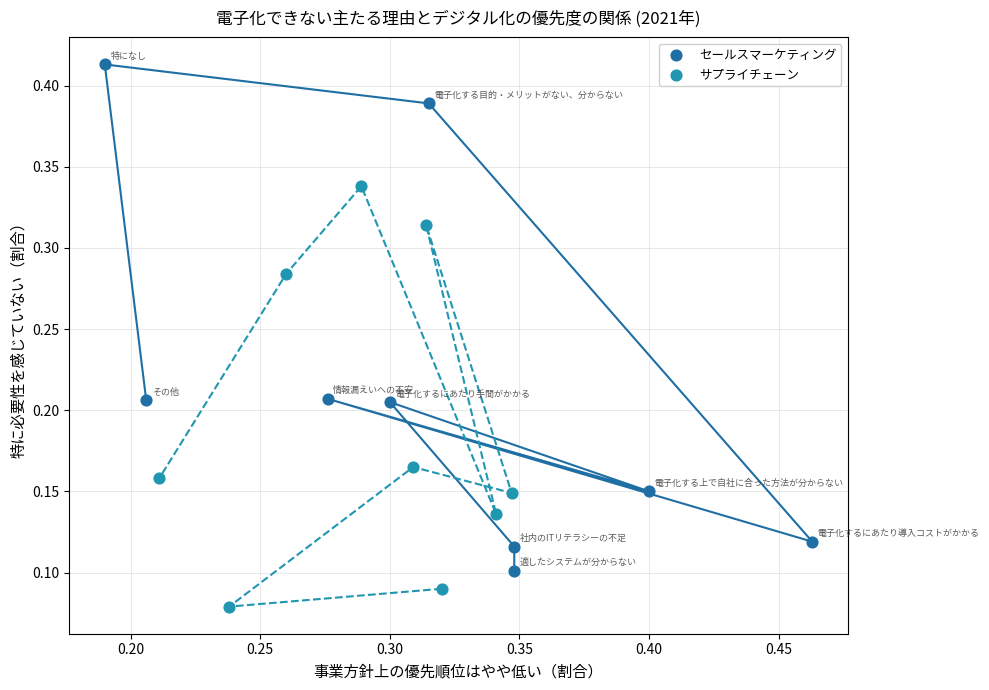

Which series has the largest Y range (max minus min)?

セールスマーケティング